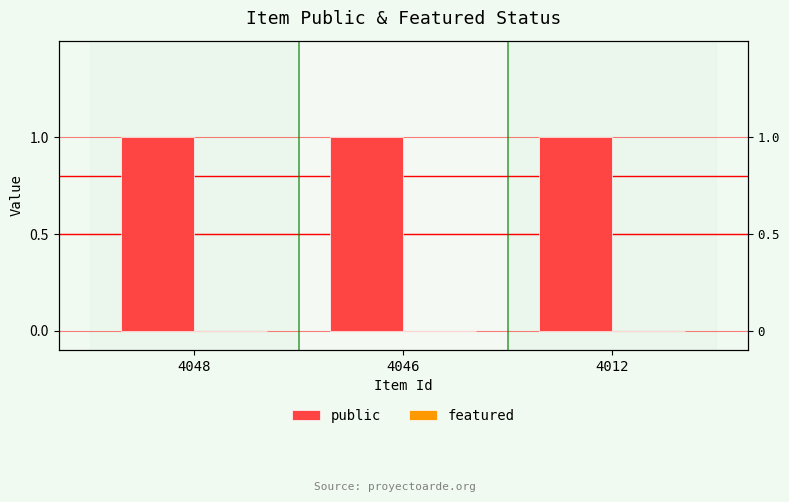

At which label is public closest to 1?

4048